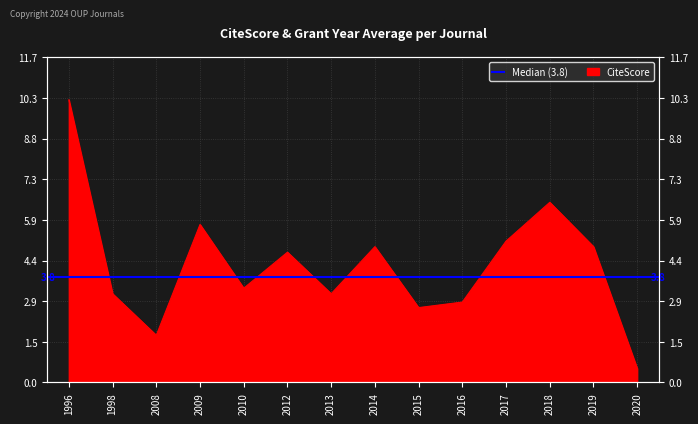

Which label corresponds to the largest value in the chart?

1996